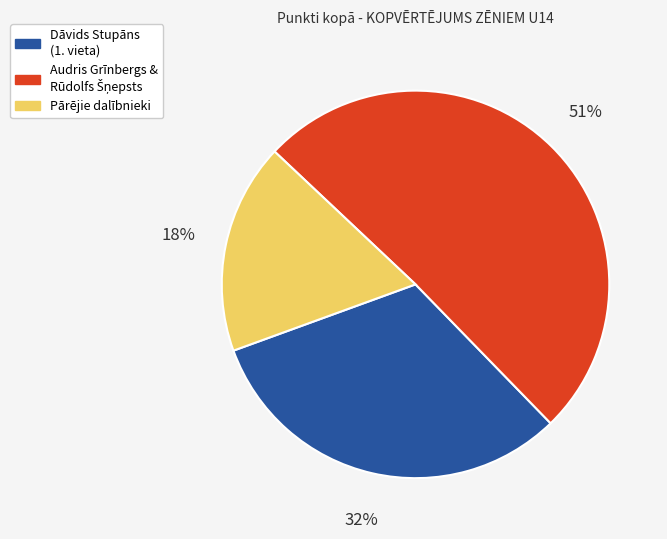

Is the sum of Pārējie dalībnieki and Dāvids Stupāns (1. vieta) greater than half?

No